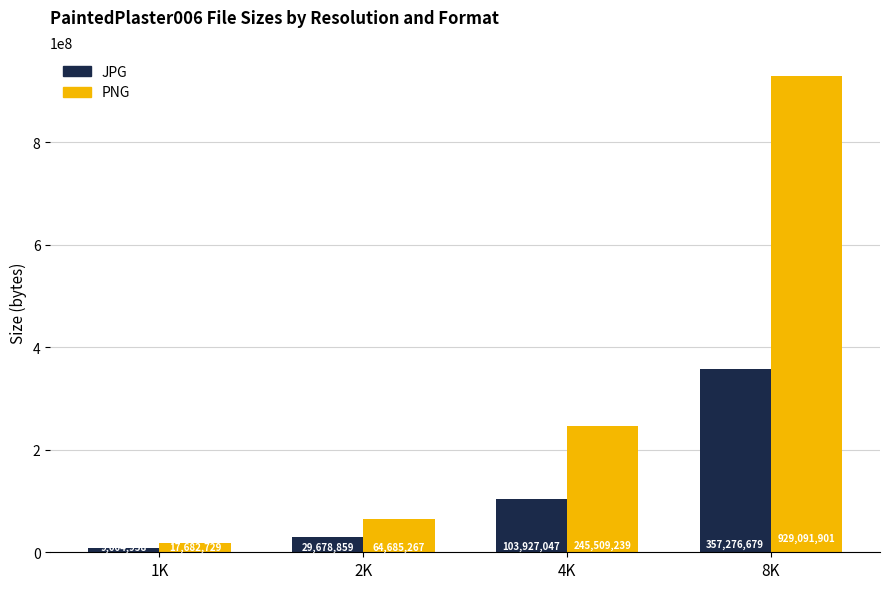

List the series in order of their peak value, lowest first.

JPG, PNG